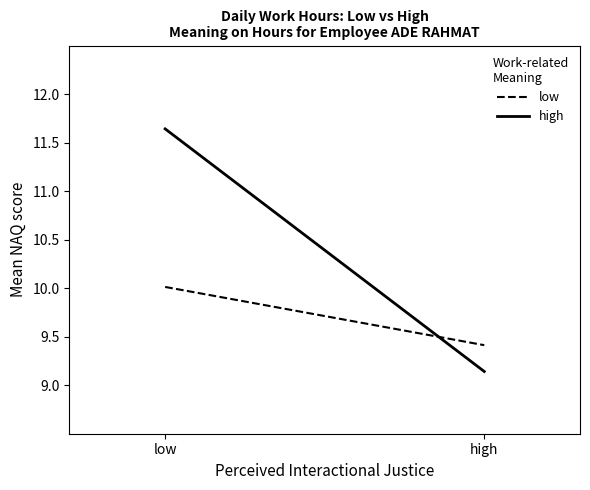

Does the chart display data point markers on the line(s)?

No